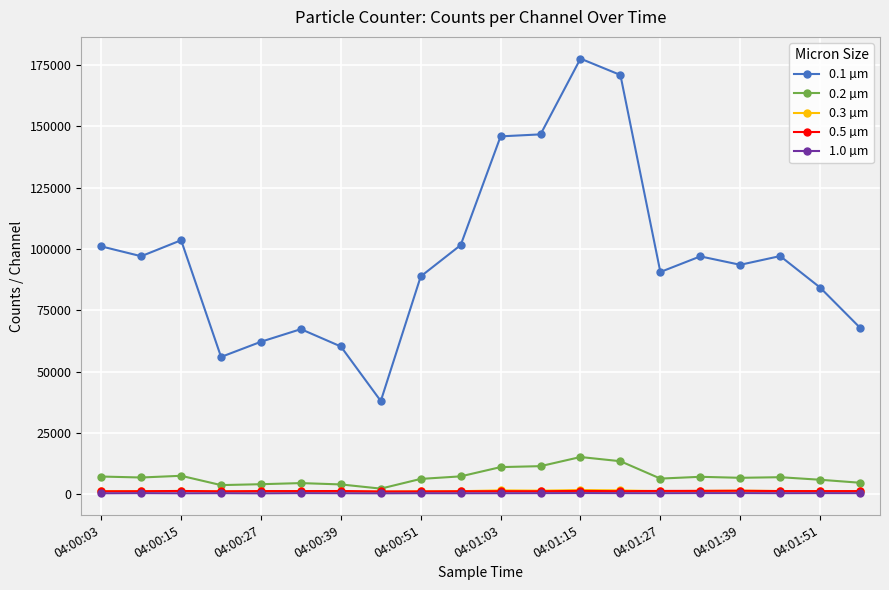

True or false: 0.5 µm and 0.1 µm cross at least once.

False